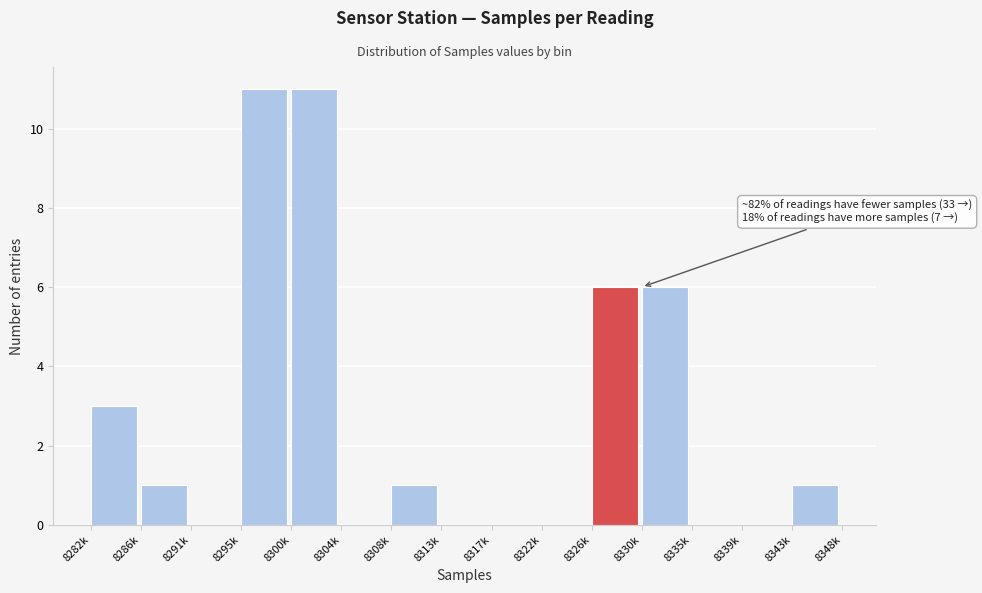

Reading left to right, transcribe all the data shown in this chart.

8282k=3	8286k=1	8291k=0	8295k=11	8300k=11	8304k=0	8308k=1	8313k=0	8317k=0	8322k=0	8326k=6	8330k=6	8335k=0	8339k=0	8343k=1